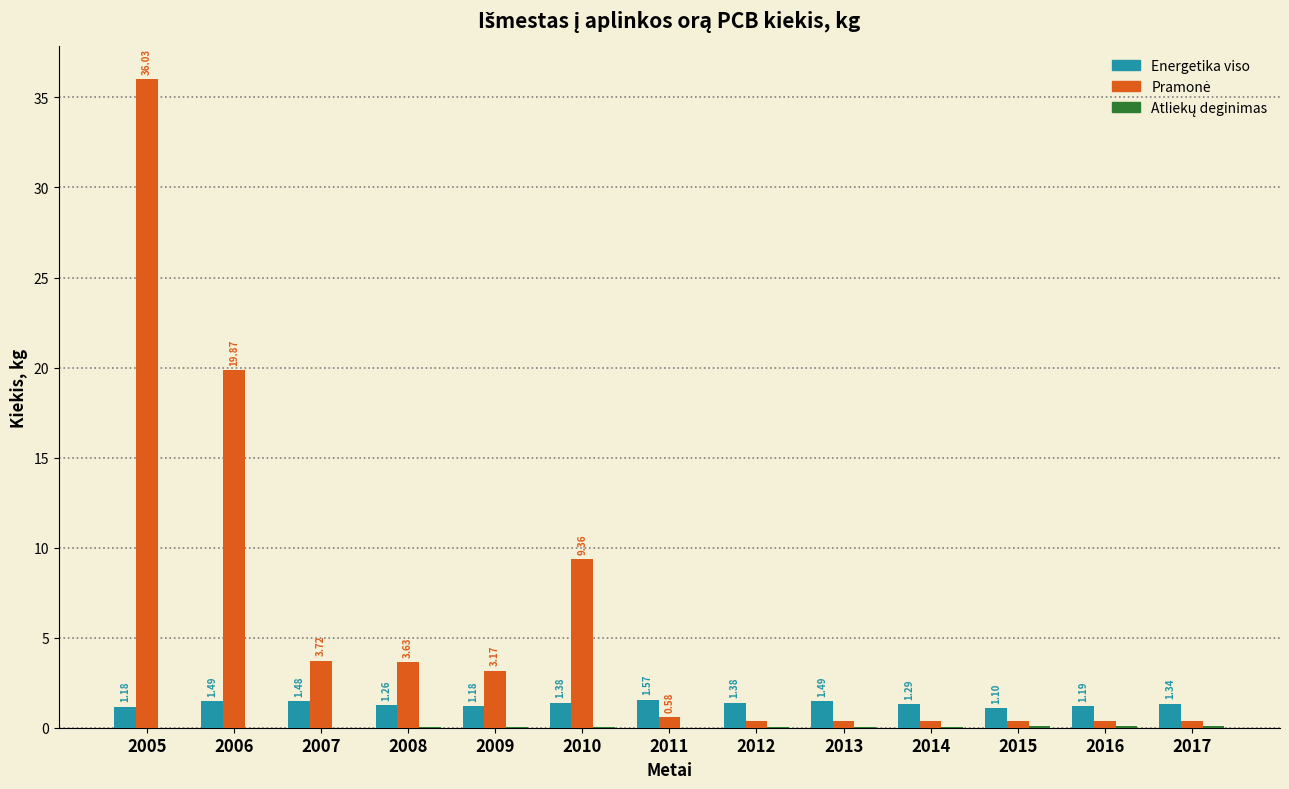

What is the sum of all Energetika viso values?

17.3